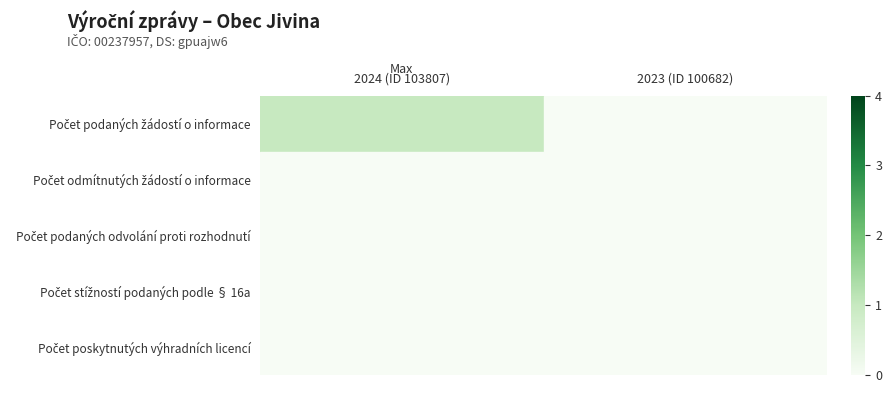

What is the spread (max minus min) of values at 2024 (ID 103807)?

1